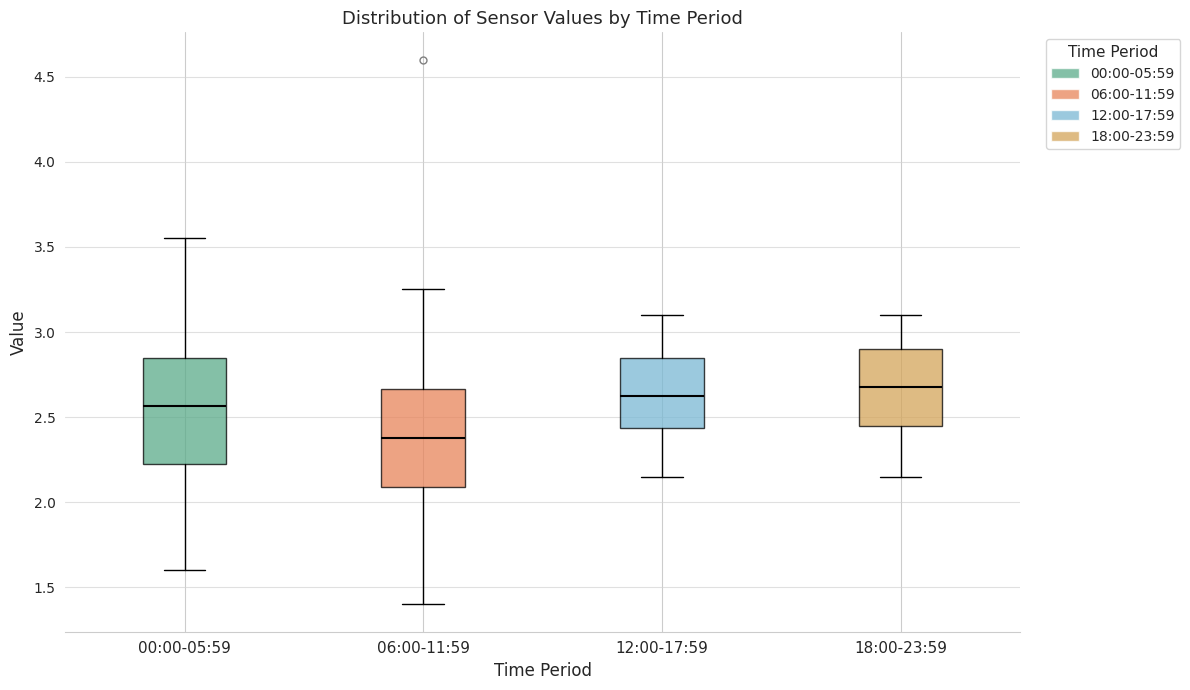

Reading left to right, read every box against the y-axis: the position of its median line, the range the box covers, and the ends of its whiskers. The values are not printed on the chart, so give them approximately, as read against the axis.

00:00-05:59: median 2.55, box 2.25 to 2.85, whiskers 1.60 to 3.55
06:00-11:59: median 2.40, box 2.10 to 2.65, whiskers 1.40 to 3.25
12:00-17:59: median 2.65, box 2.45 to 2.85, whiskers 2.15 to 3.10
18:00-23:59: median 2.70, box 2.45 to 2.90, whiskers 2.15 to 3.10